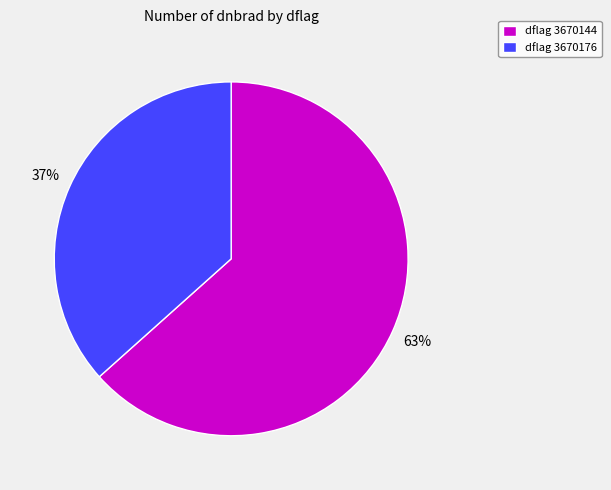

Is the sum of dflag 3670176 and dflag 3670144 greater than half?

Yes